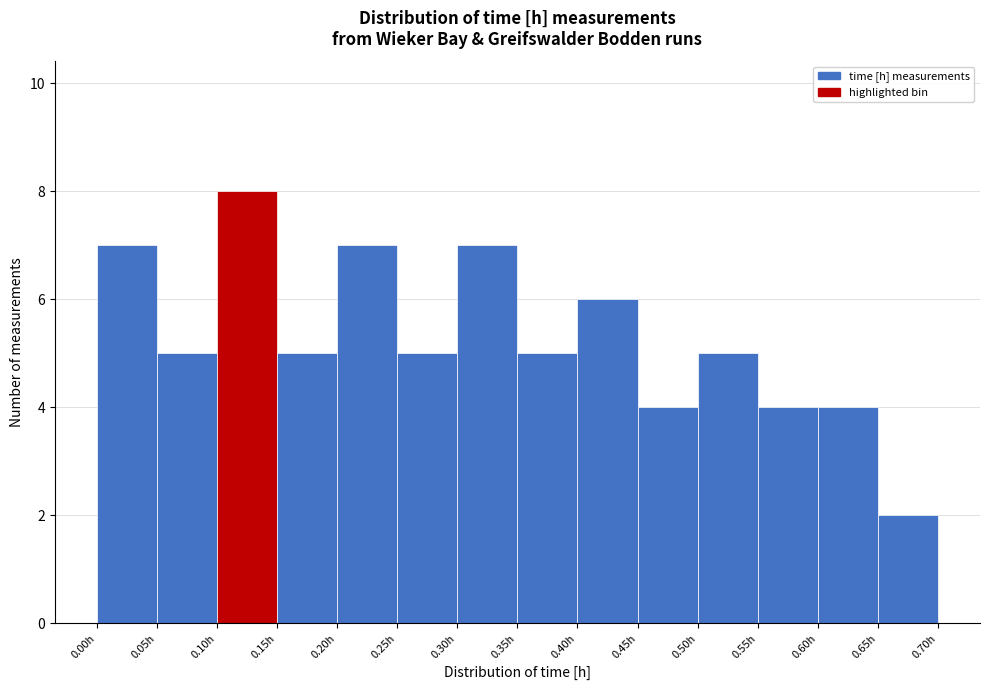

How tall is the bar that spans 0.50 to 0.55 on the x-axis? The values are not printed on the chart, so give them approximately, as read against the axis.

5